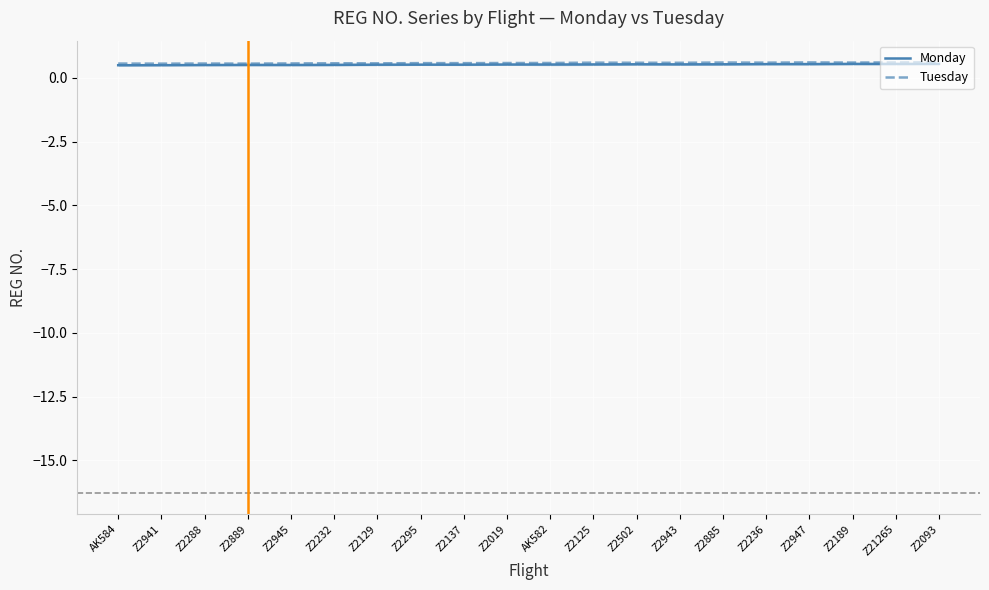

Reading right to left, list all the values displayed in this chart.

Monday: 0.5	0.5	0.5	0.5	0.5	0.5	0.5	0.5	0.5	0.5	0.5	0.5	0.5	0.5	0.5	0.5	0.5	0.5	0.5	0.5
Tuesday: 0.6	0.6	0.6	0.6	0.6	0.6	0.6	0.6	0.6	0.6	0.6	0.6	0.6	0.6	0.6	0.6	0.6	0.6	0.6	0.6